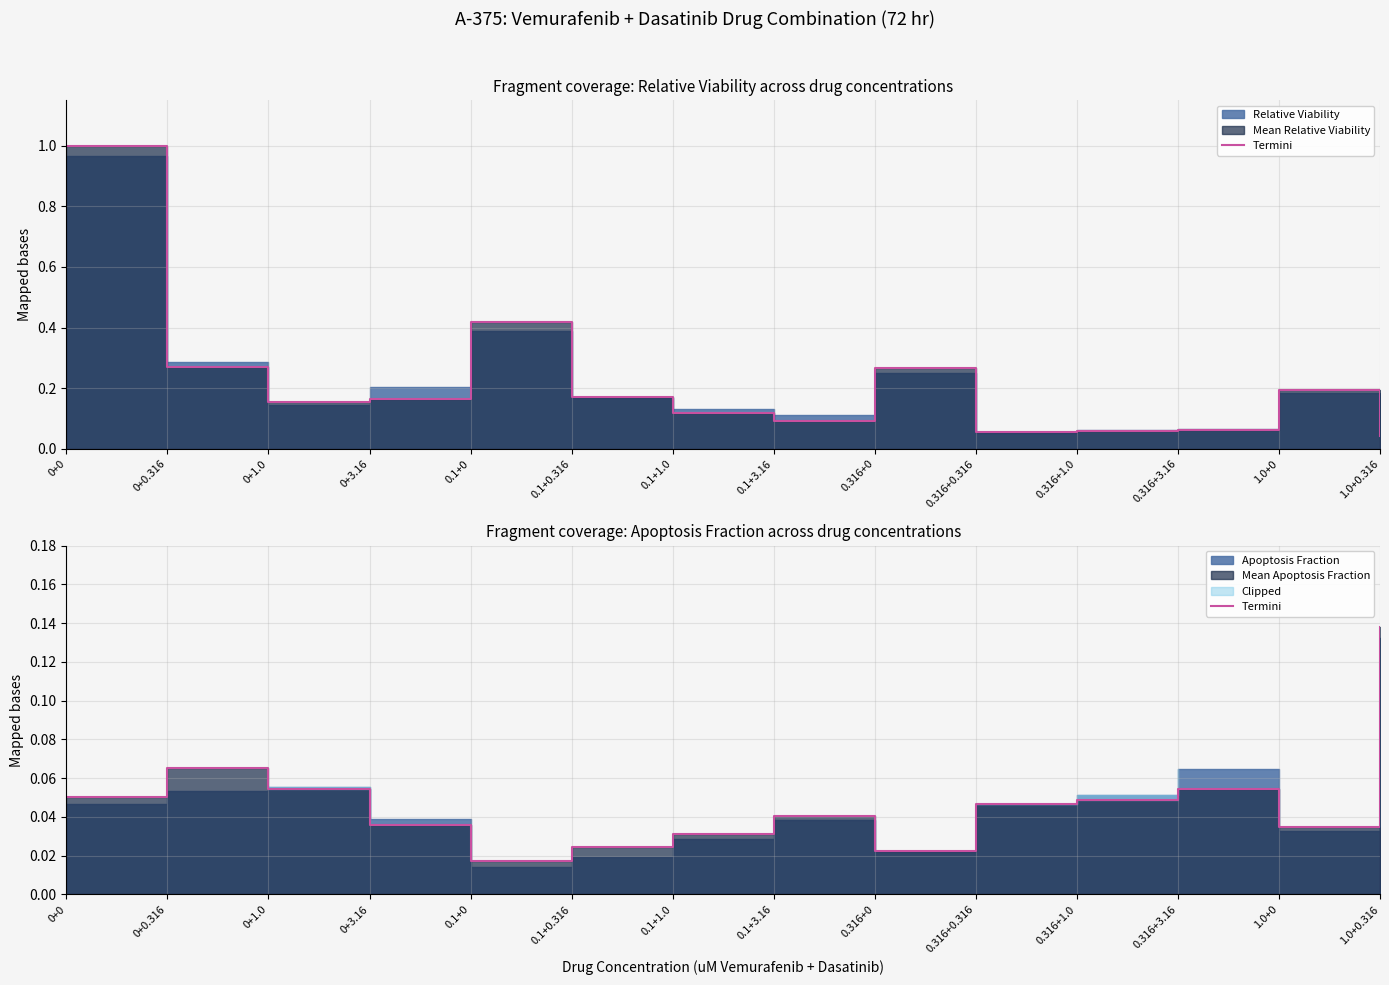

Count the number of categories in the chart.

14